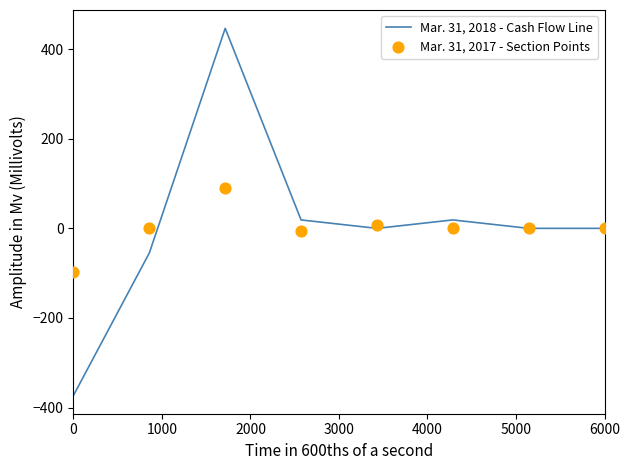

At how many categories does at least one series exceed 445?

1